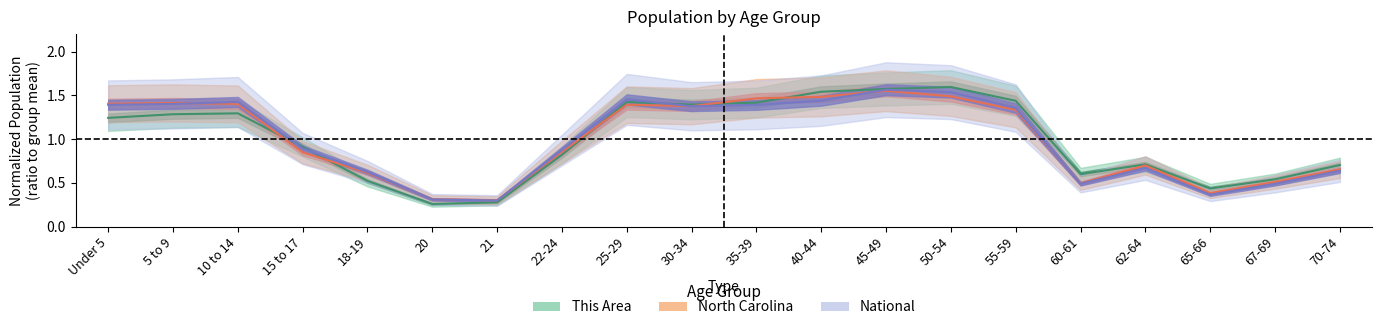

True or false: national has a value of 0.5 at 60-61.

True